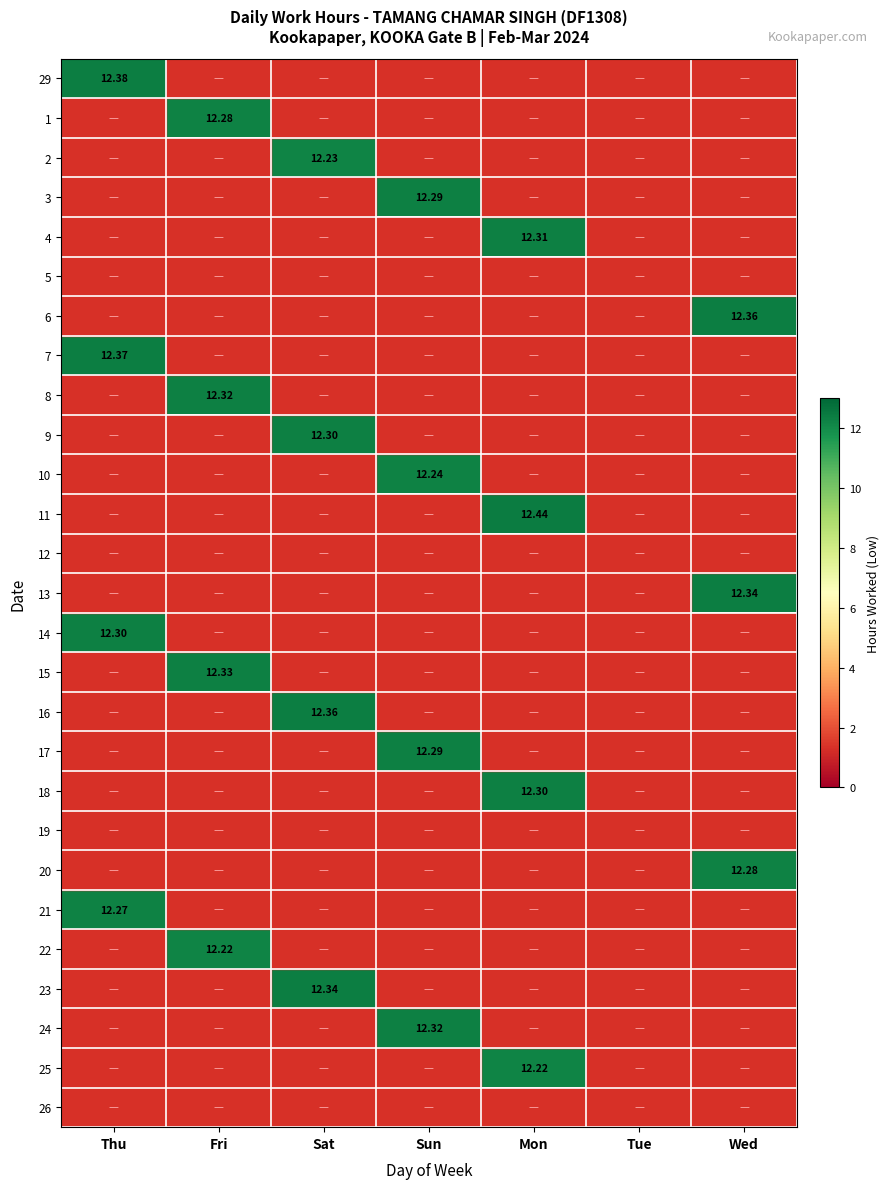

What is the average value of the 25 series?

1.8